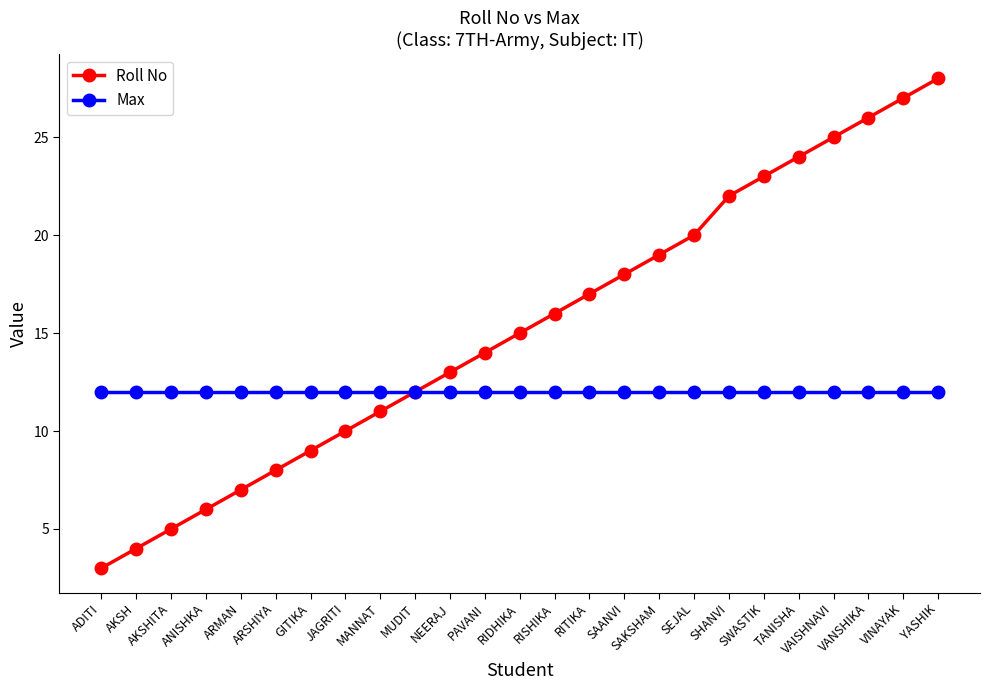

Which series has the largest total across all categories?

Roll No